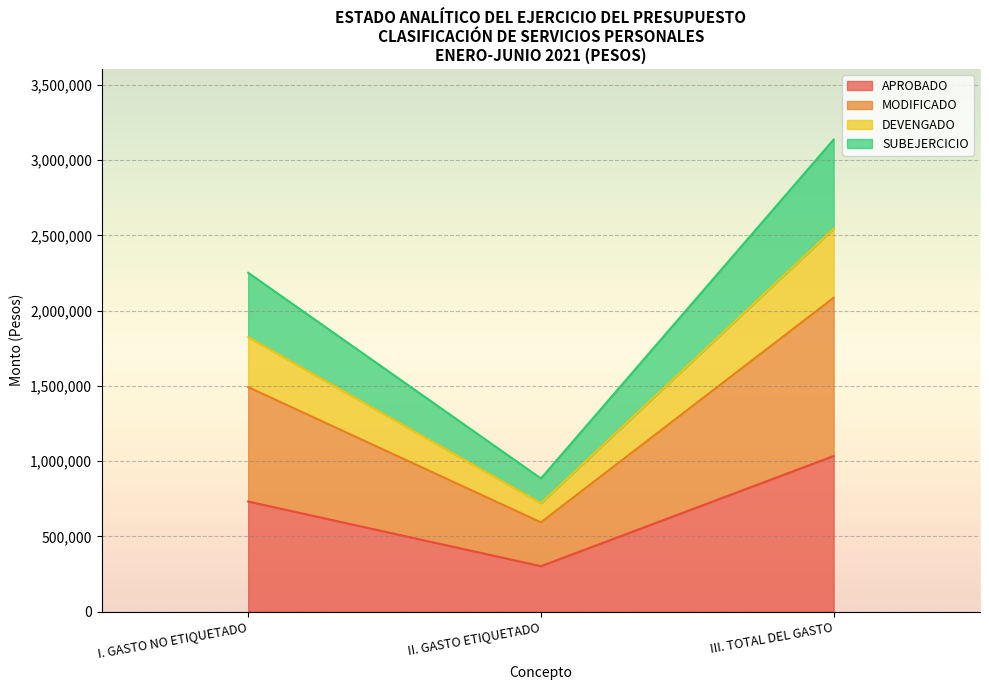

Which label corresponds to the smallest value in the chart?

II. GASTO ETIQUETADO